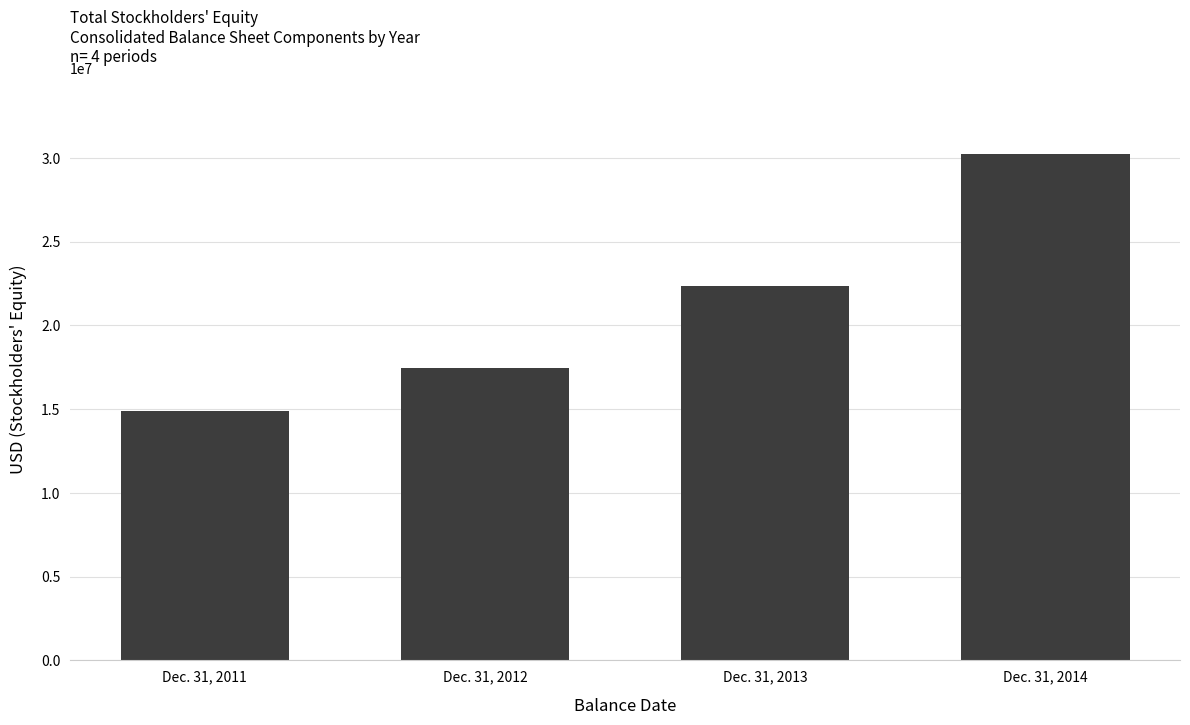

The chart shows a value of 14872314 at Dec. 31, 2011. True or false?

True